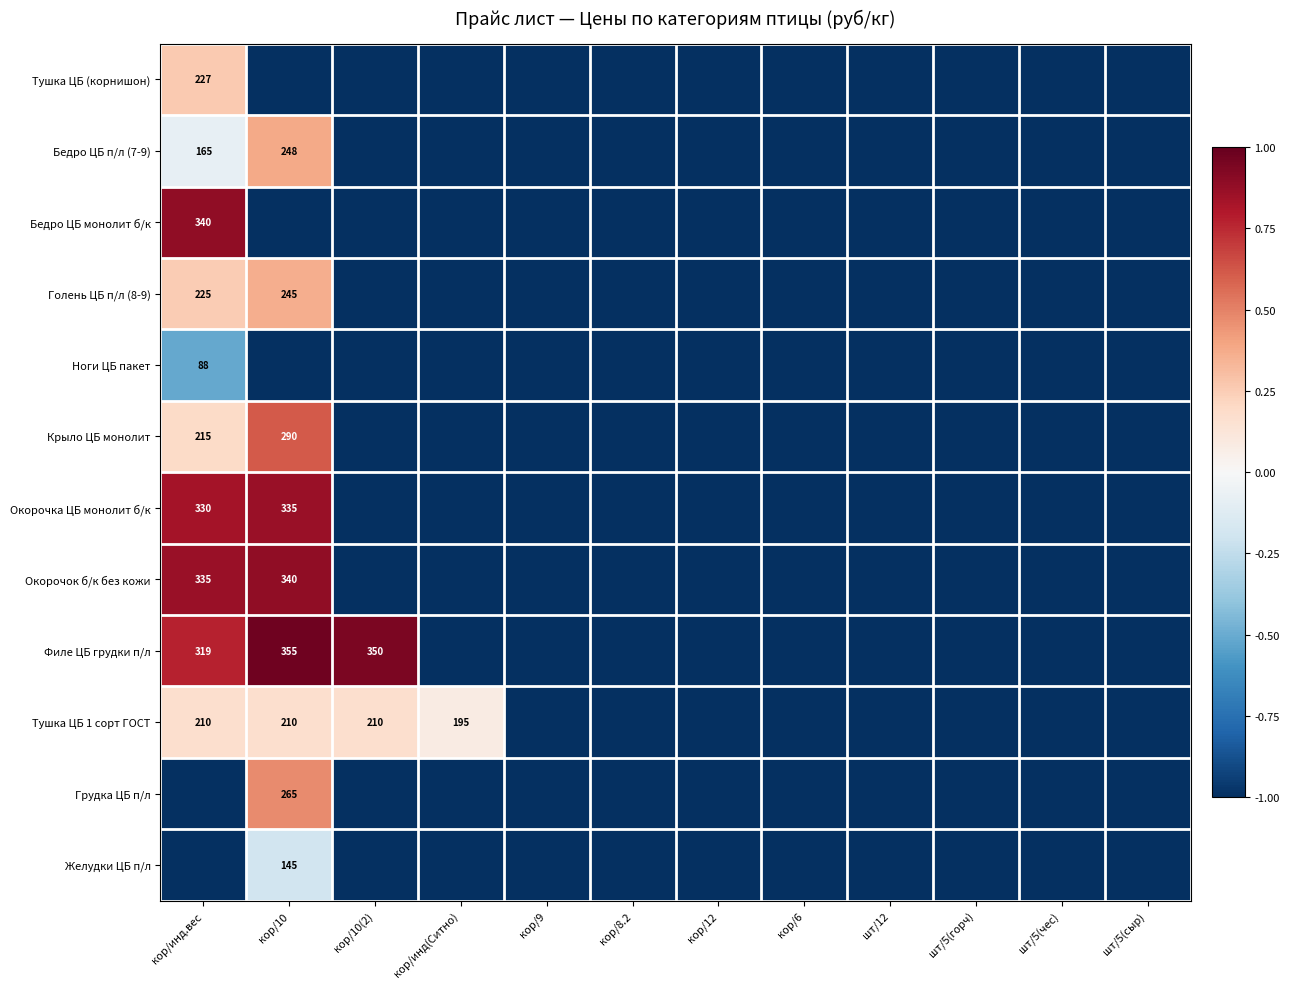

The value of Ноги ЦБ пакет at кор/инд.вес is 35. True or false?

False